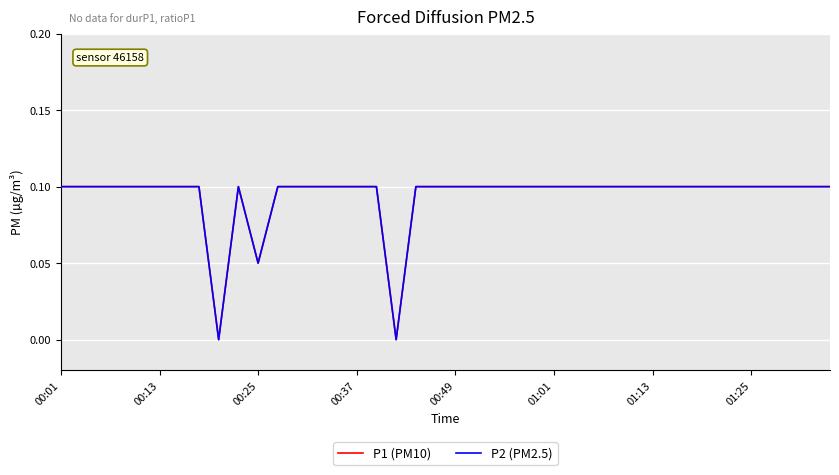

Does the chart have visible grid lines?

Yes